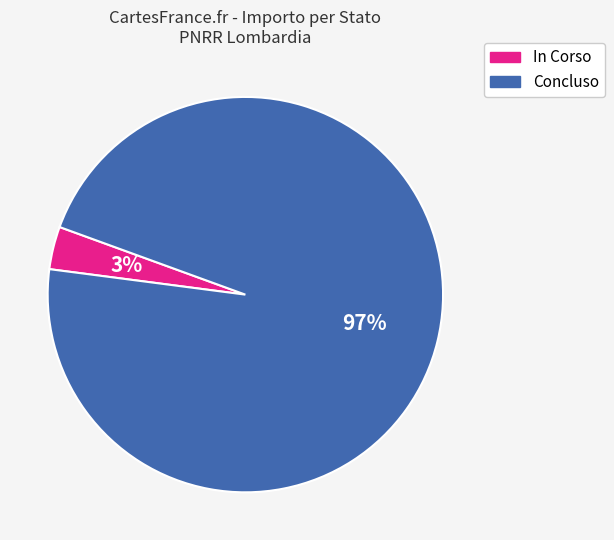

Which slice represents more than half of the pie?

Concluso